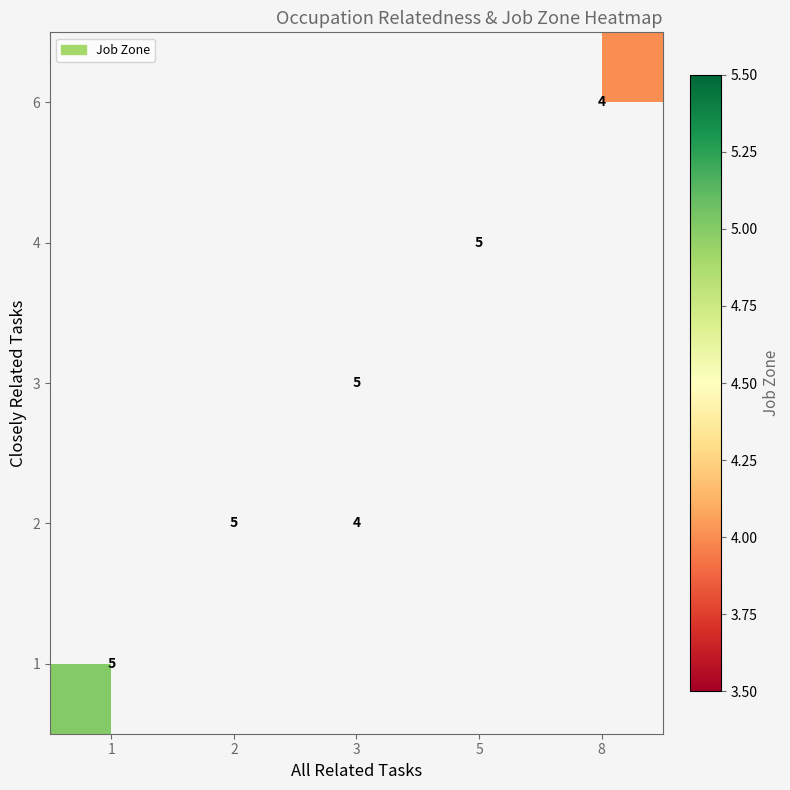

The value of 1 at 1 is 5. True or false?

True